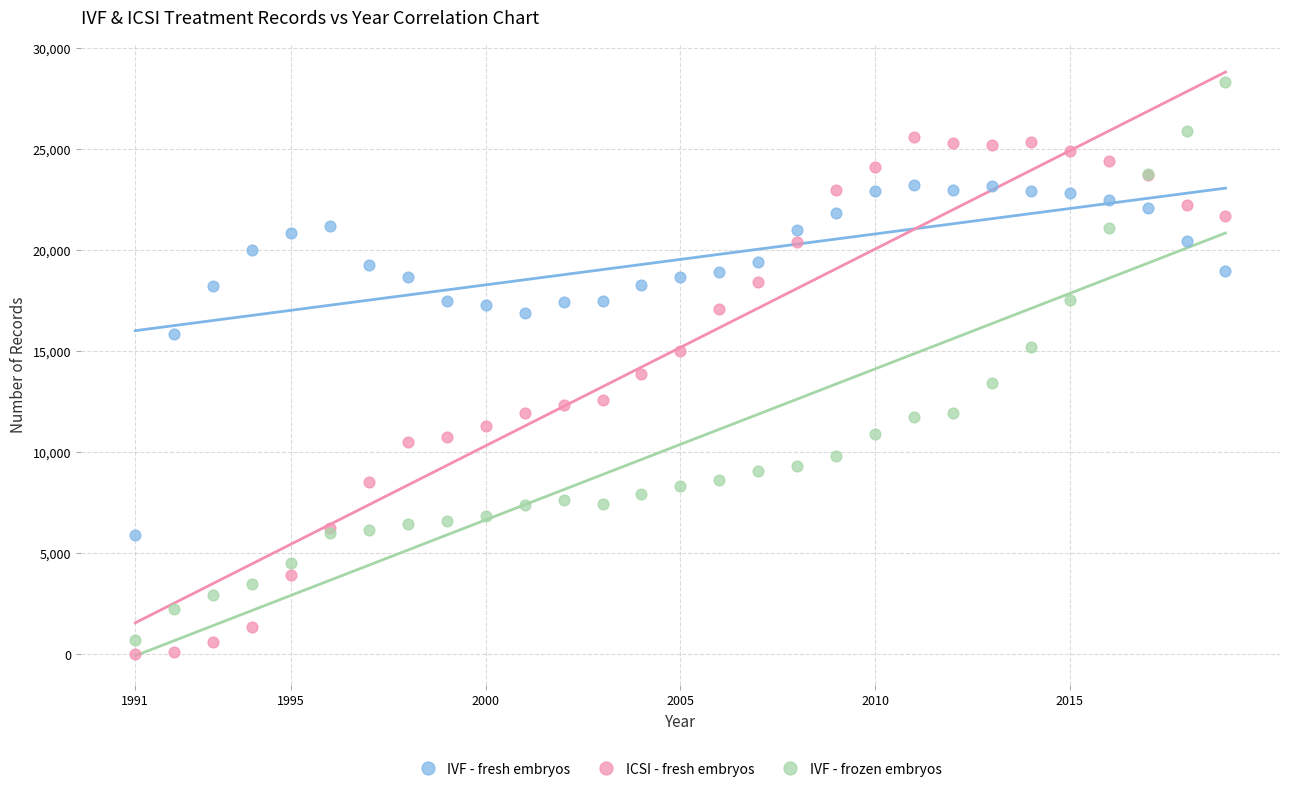

What is the X range (max minus min) for the scatter plot?

28